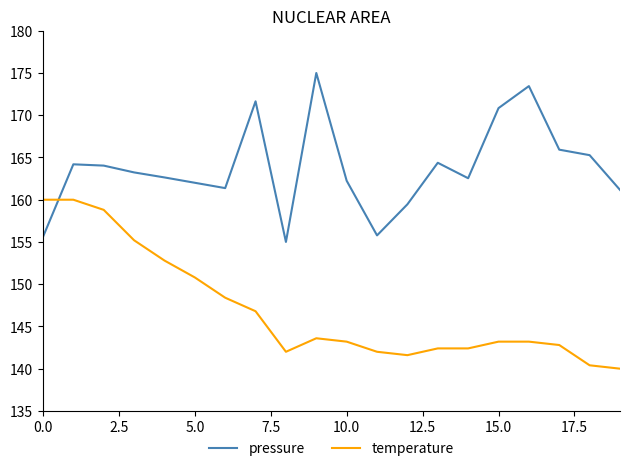

What is the lowest value of the pressure series?

155.0